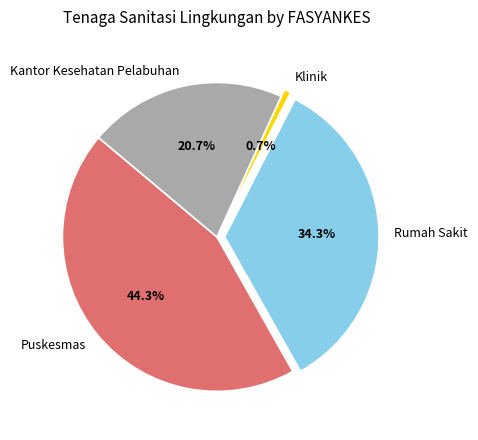

How many segments does this pie chart have?

4